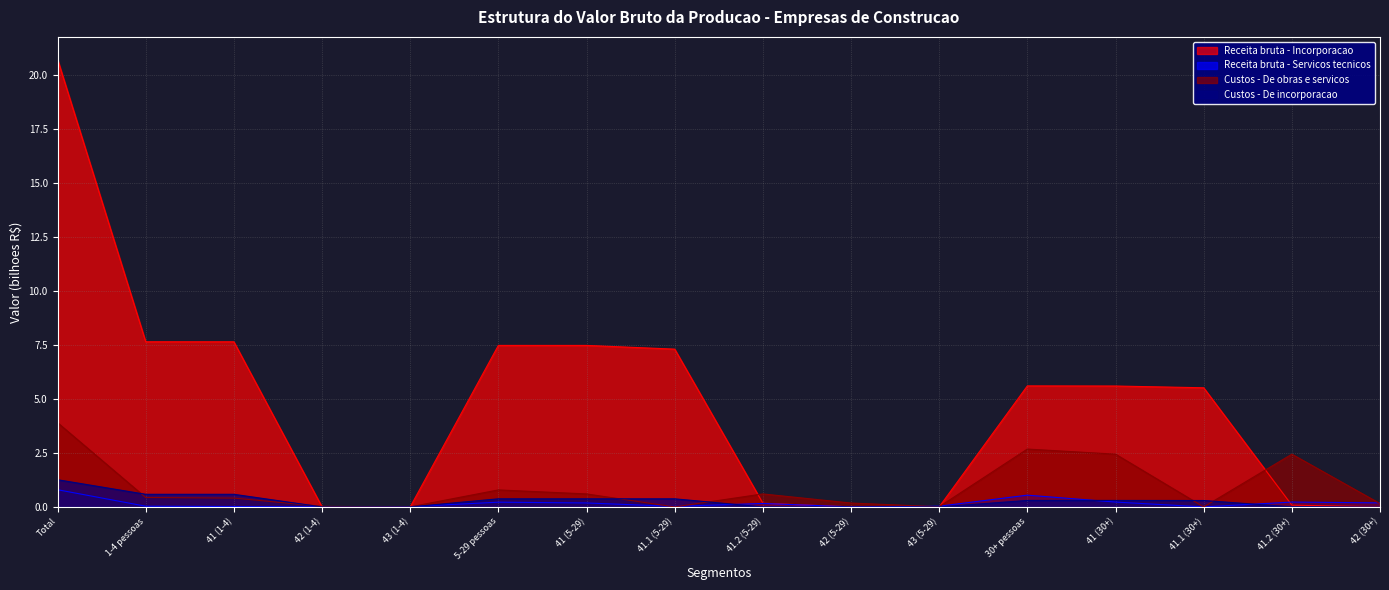

How many series are shown in this chart?

4